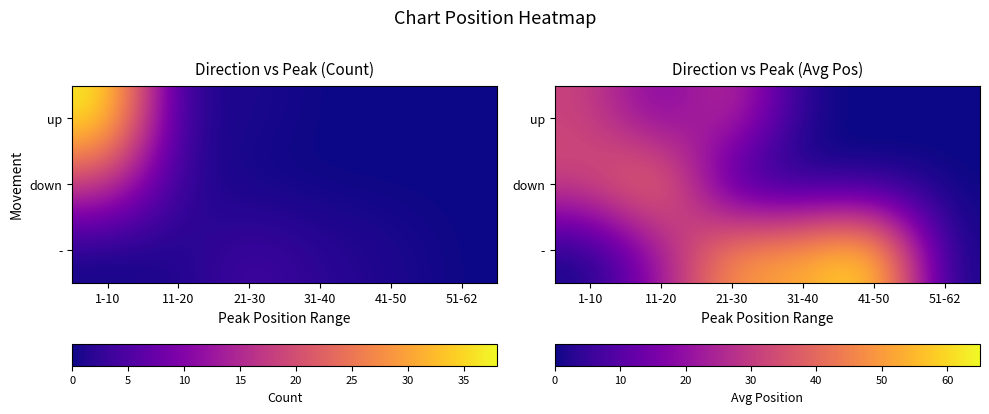

How many distinct data groups are displayed?

3